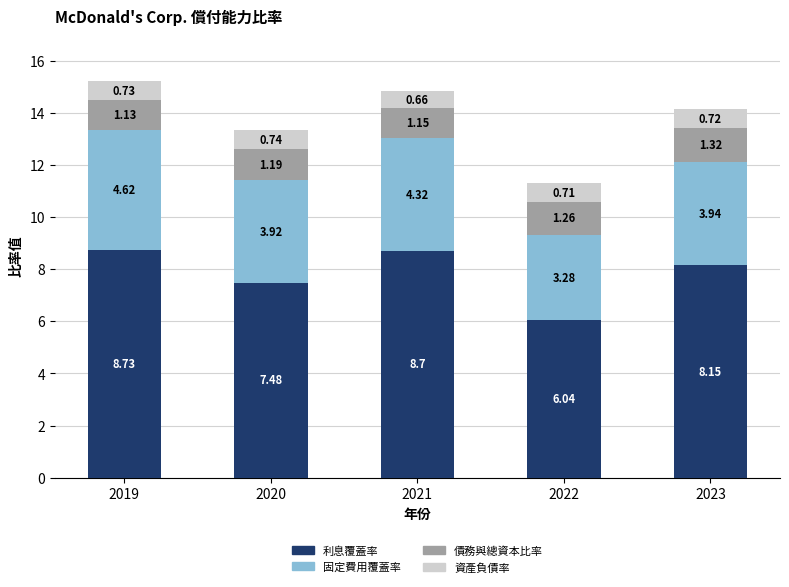

At which category is the sum across all series the highest?

2019